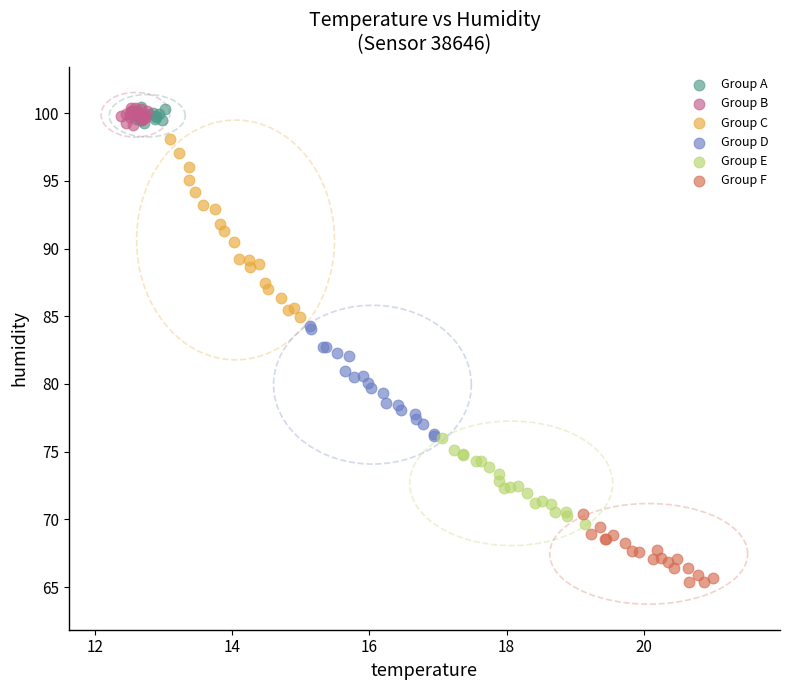

Which series has the widest spread of Y values?

Group C